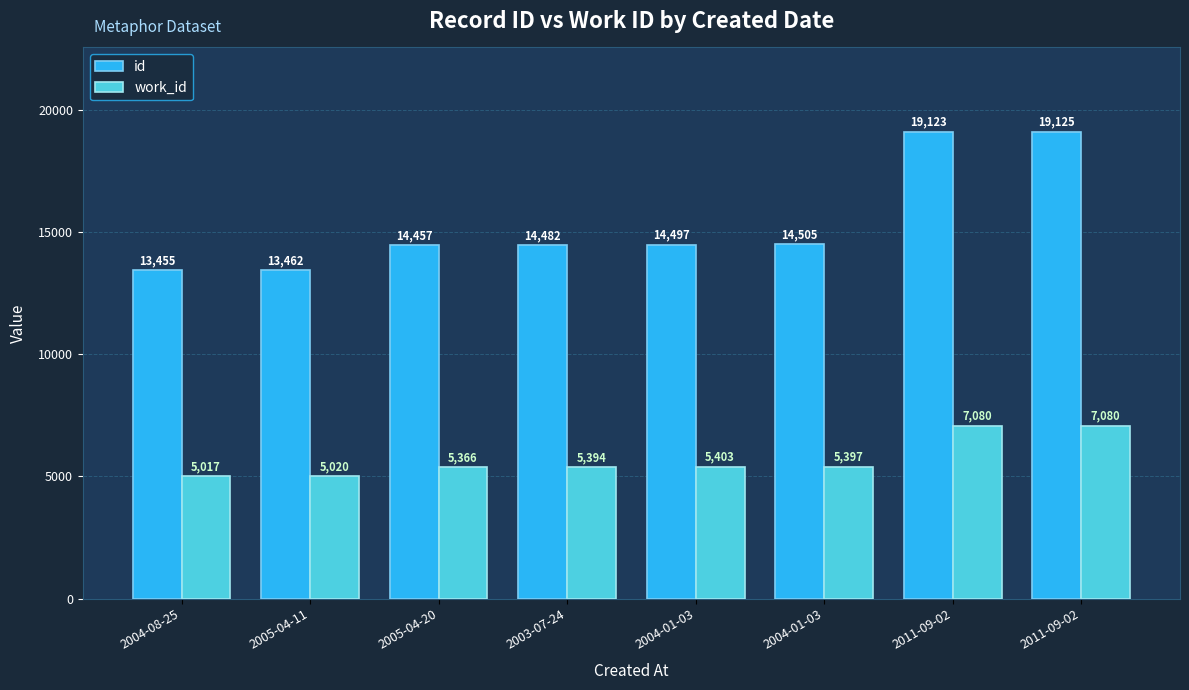

Which series has the widest spread of values?

id